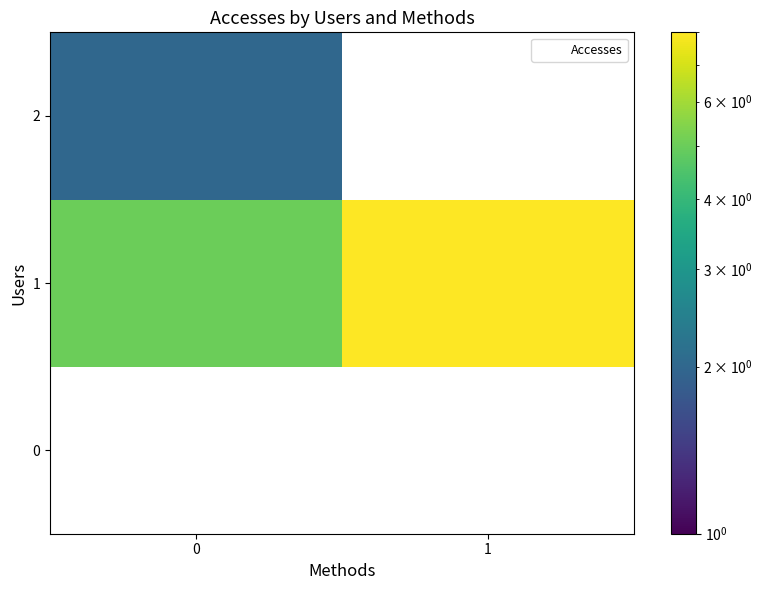

Which series changed the most between 0 and 1?

1